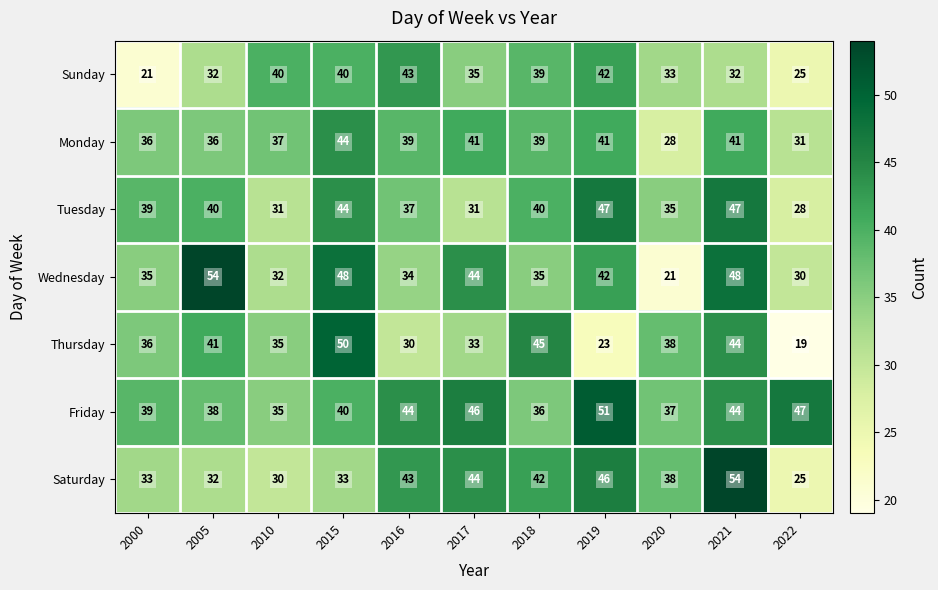

What is the difference between the maximum and minimum values in the Sunday series?

22